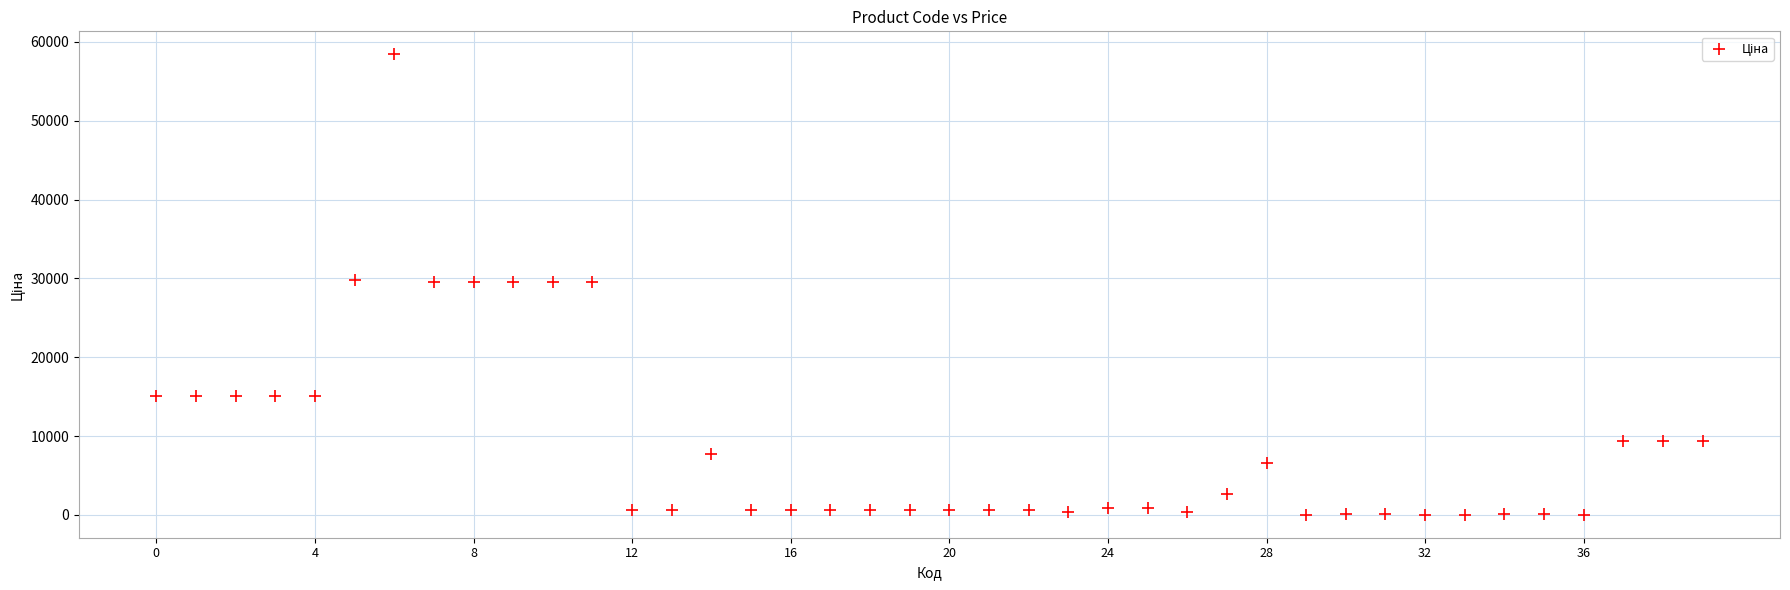

What is the range of Y values (max minus min)?

58410.6